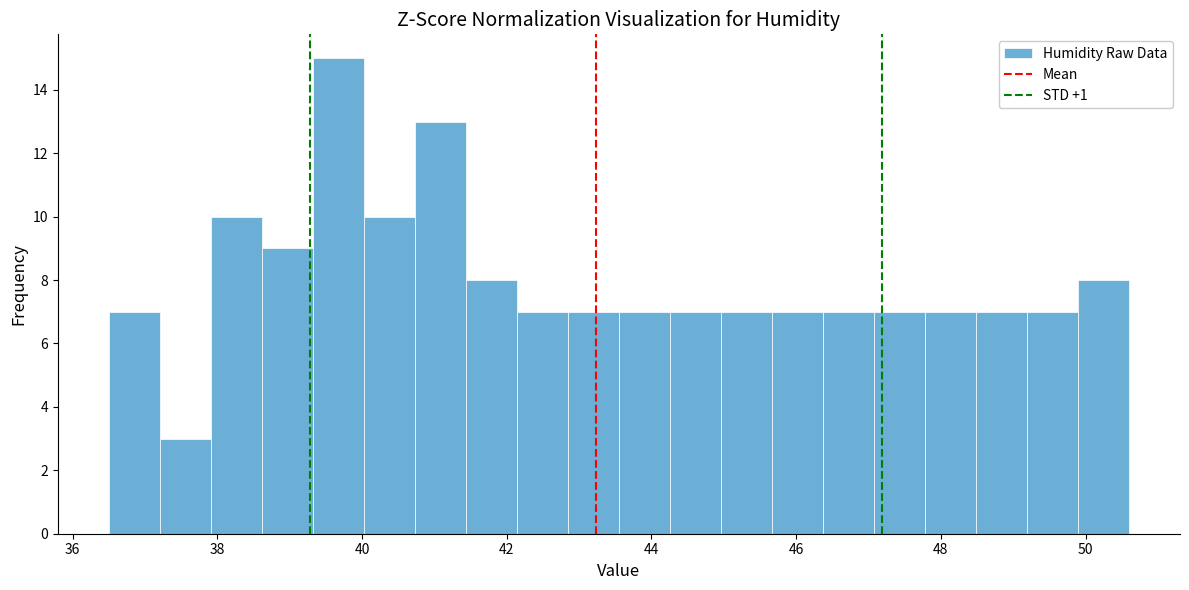

Around what value on the x-axis is the tallest bar? Give the approximate position of its centre, as read against the axis.

39.6